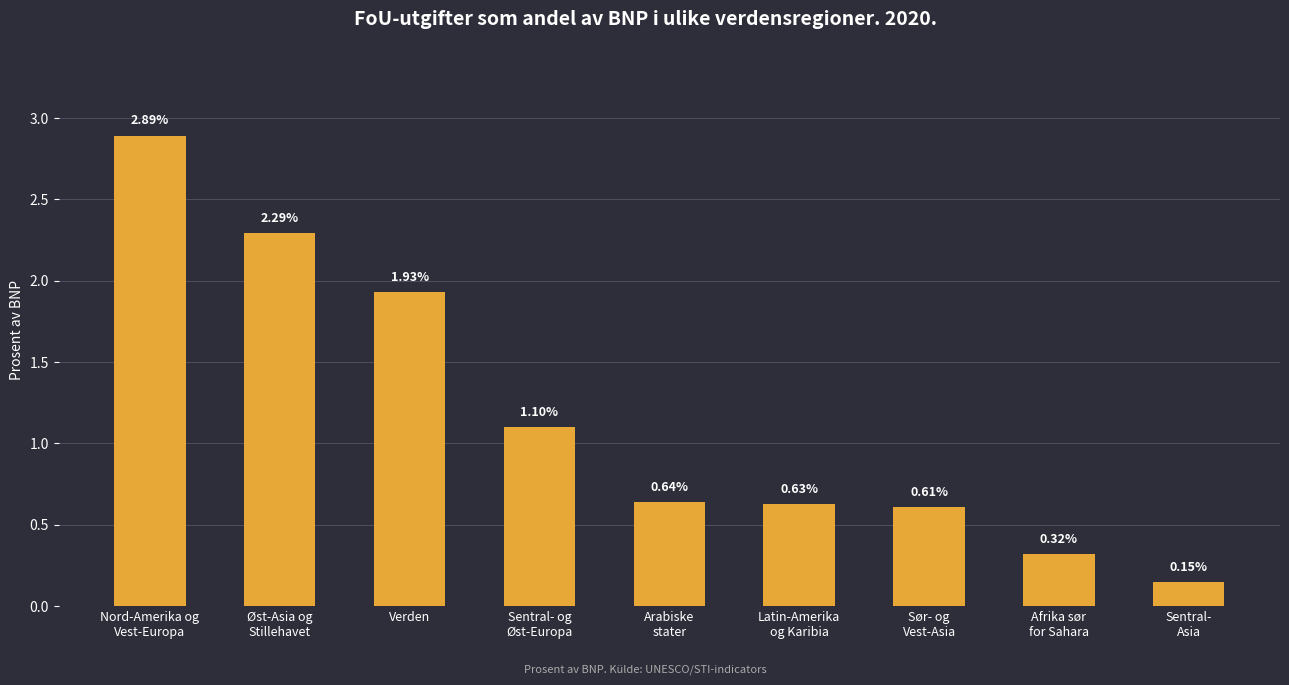

What is the change in value from Øst-Asia og
Stillehavet to Afrika sør
for Sahara?

-2.0